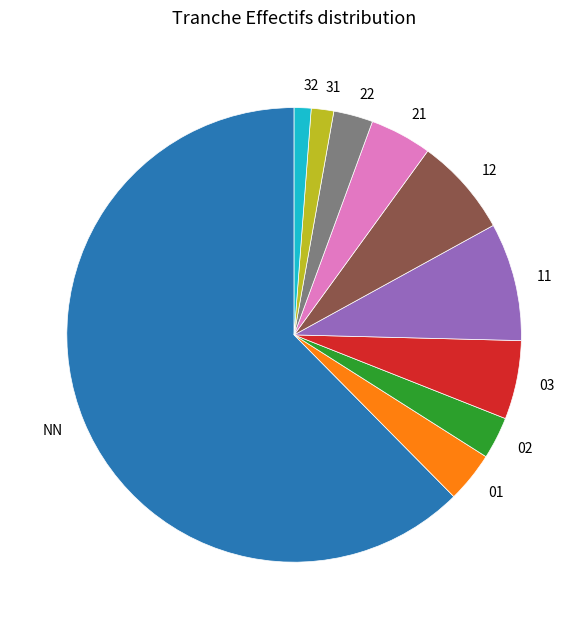

The 21 slice represents 19% of the pie. True or false?

False